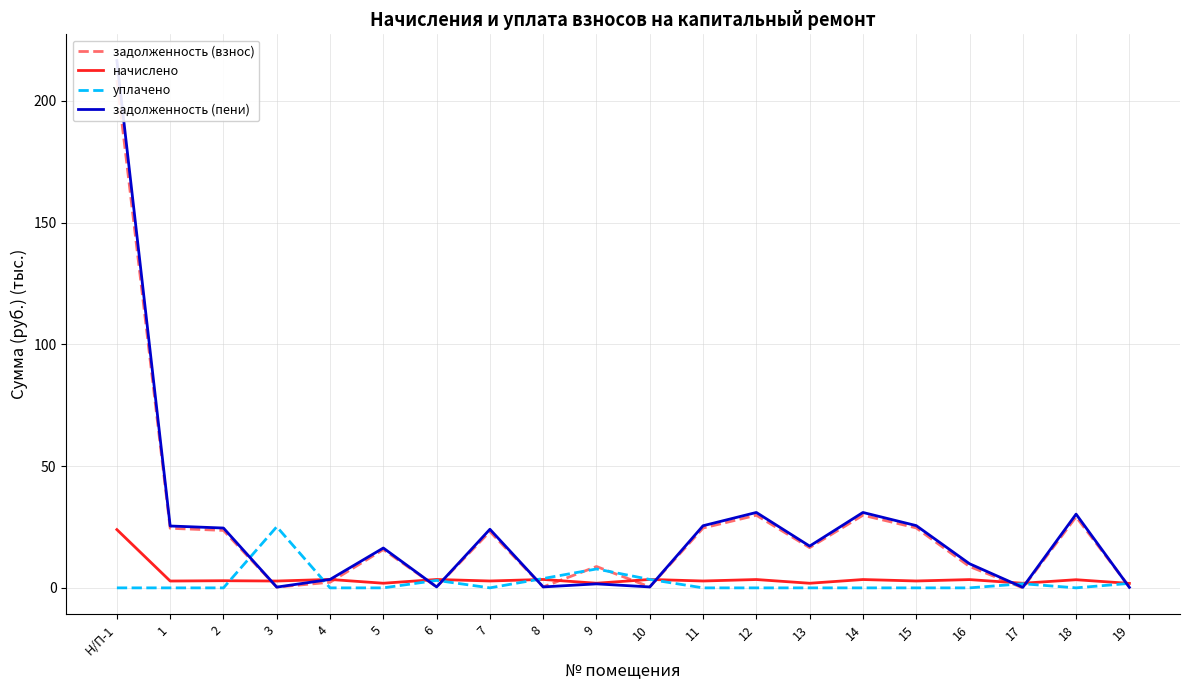

What is the total value across all series at 11?

52.9